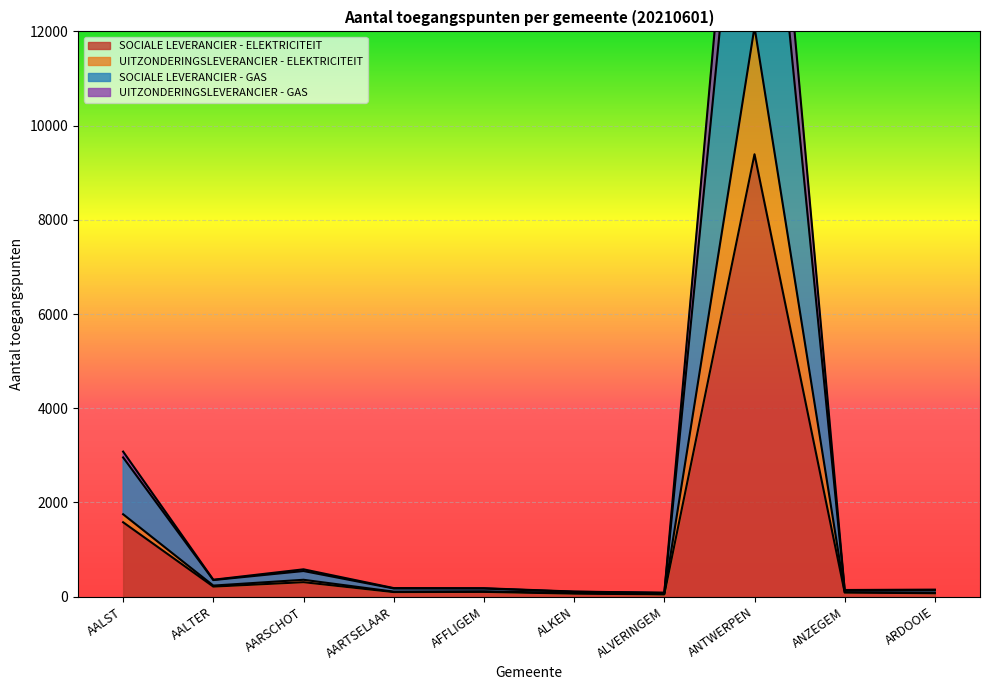

True or false: SOCIALE LEVERANCIER - GAS and SOCIALE LEVERANCIER - ELEKTRICITEIT intersect in this chart.

False